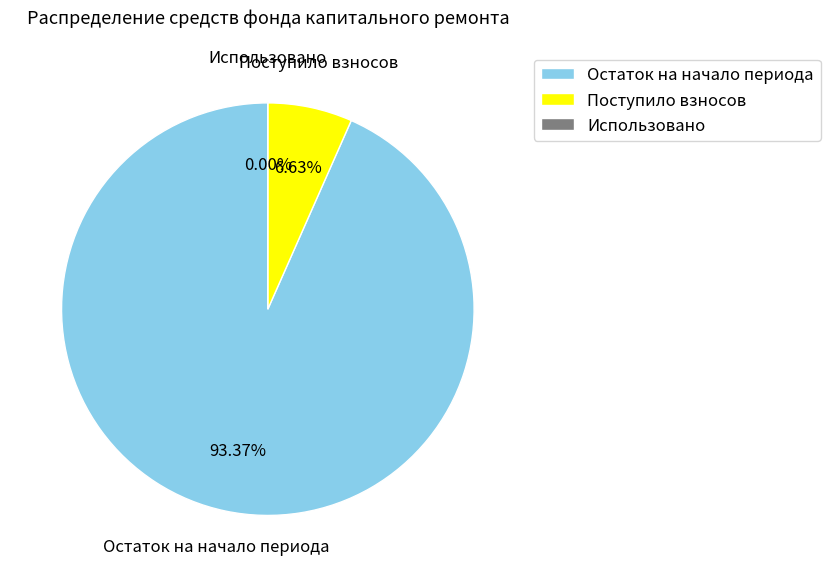

How many segments does this pie chart have?

3